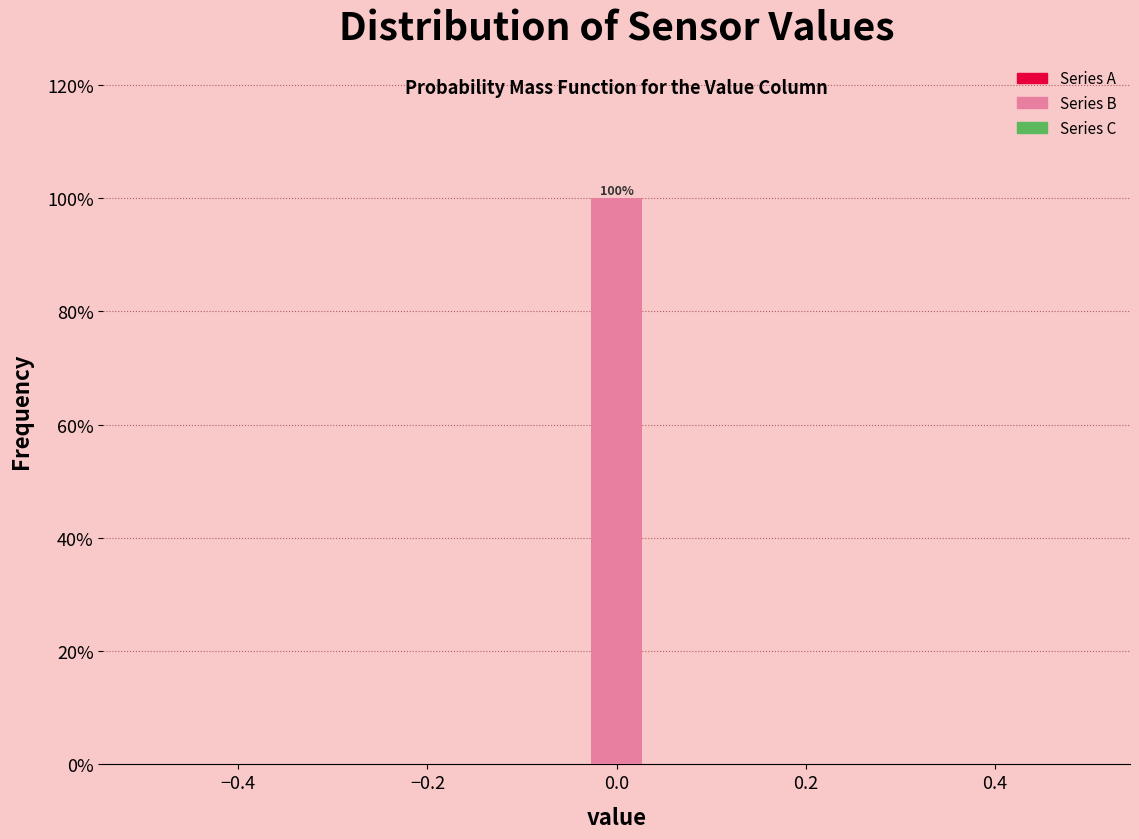

Around what value on the x-axis is the tallest bar? Give the approximate position of its centre, as read against the axis.

0.00